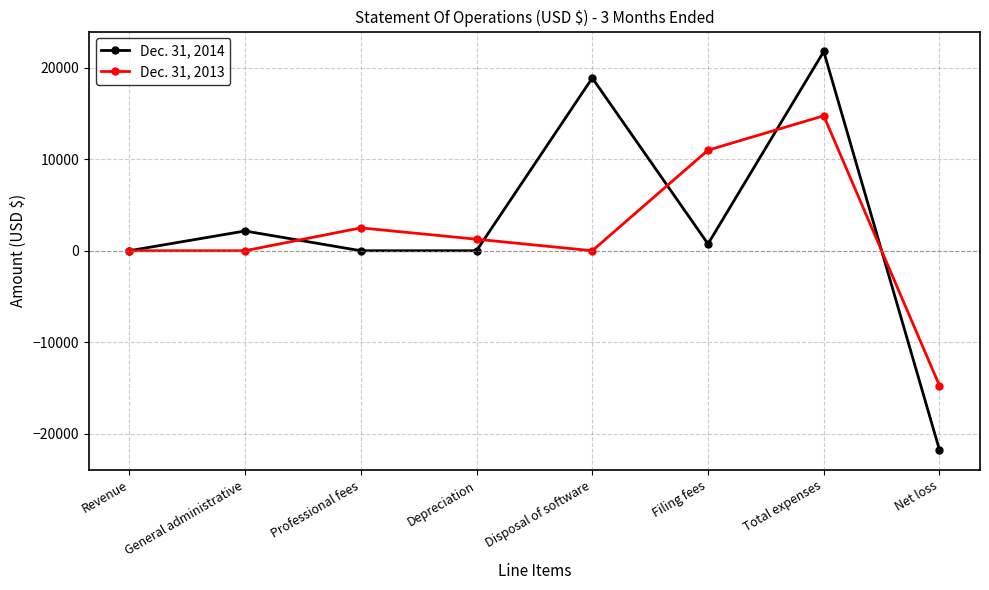

Reading right to left, list all the values displayed in this chart.

Dec. 31, 2014: -21792	21792	743	18890	0	0	2159	0
Dec. 31, 2013: -14760	14760	11000	0	1260	2500	0	0